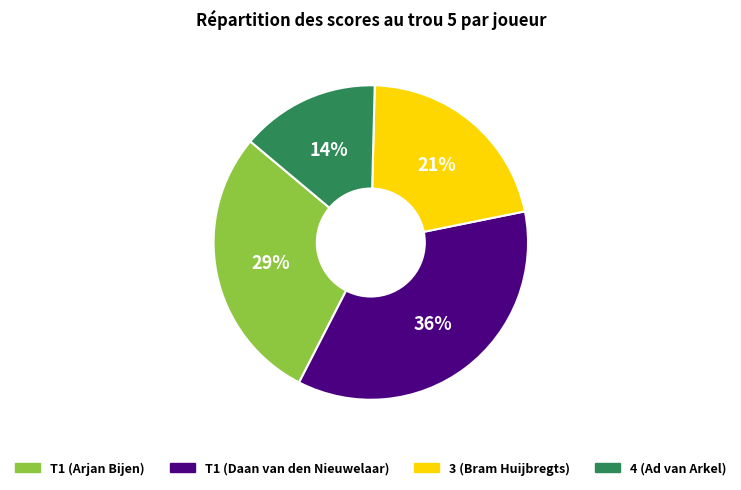

Approximately how many times larger is the value at T1 (Arjan Bijen) compared to T1 (Daan van den Nieuwelaar)?

0.8